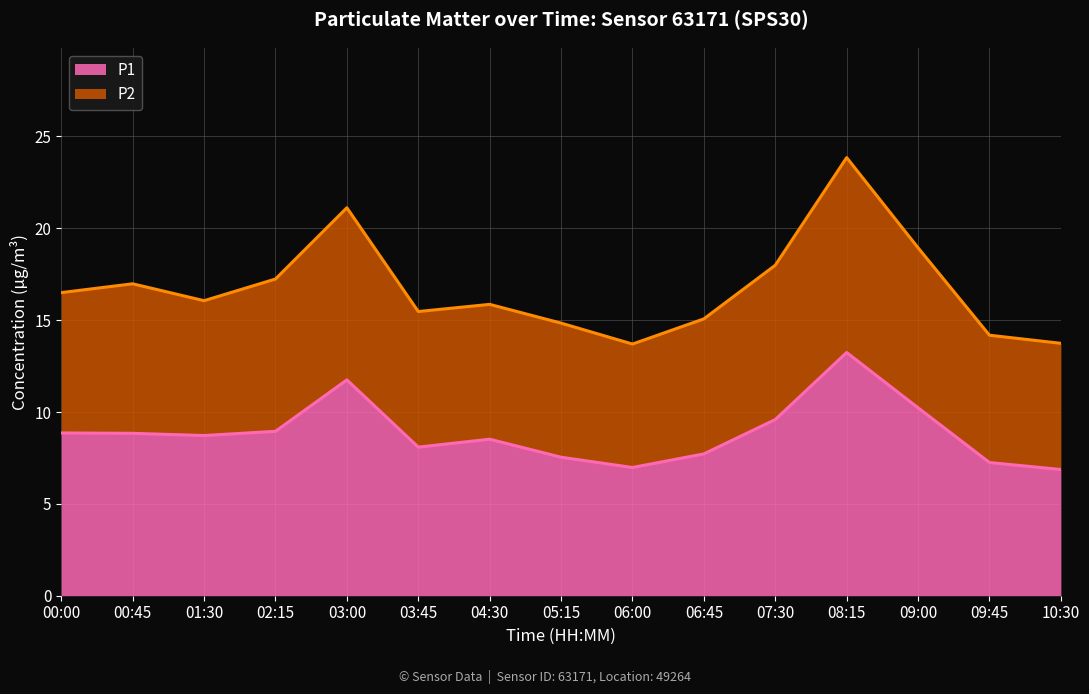

List the labels in order of P2 value, smallest first.

06:00, 10:30, 09:45, 05:15, 06:45, 03:45, 04:30, 01:30, 00:00, 00:45, 02:15, 07:30, 09:00, 03:00, 08:15